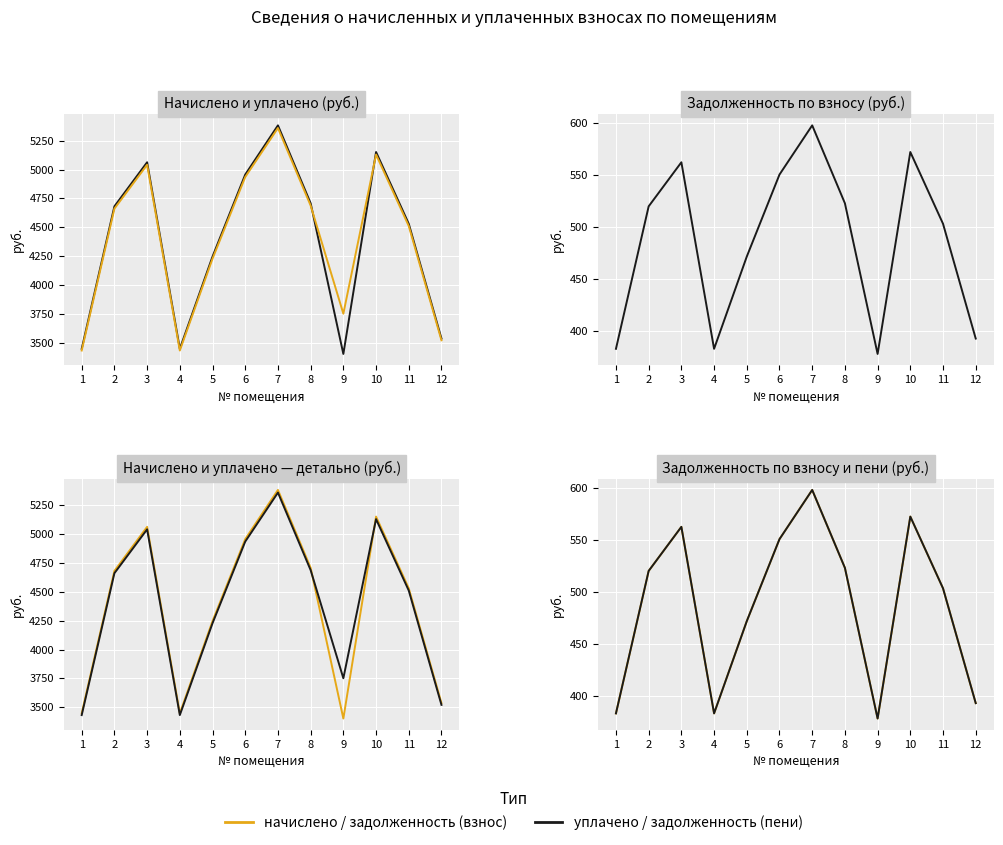

Reading right to left, extract all data points from this chart.

начислено: 12=3535.5	11=4530.3	10=5152.1	9=3402.2	8=4708.0	7=5383.1	6=4956.8	5=4246.1	4=3446.6	3=5063.3	2=4681.4	1=3446.6
уплачено: 12=3520.3	11=4510.9	10=5130.1	9=3751.1	8=4687.9	7=5360.1	6=4935.5	5=4227.9	4=3431.9	3=5041.6	2=4661.3	1=3431.9
задолженность (взнос): 12=392.8	11=503.4	10=572.5	9=378.0	8=523.1	7=598.1	6=550.8	5=471.8	4=383.0	3=562.6	2=520.1	1=383.0
задолженность (пени): 12=392.8	11=503.4	10=572.5	9=378.0	8=523.1	7=598.1	6=550.8	5=471.8	4=383.0	3=562.6	2=520.1	1=383.0